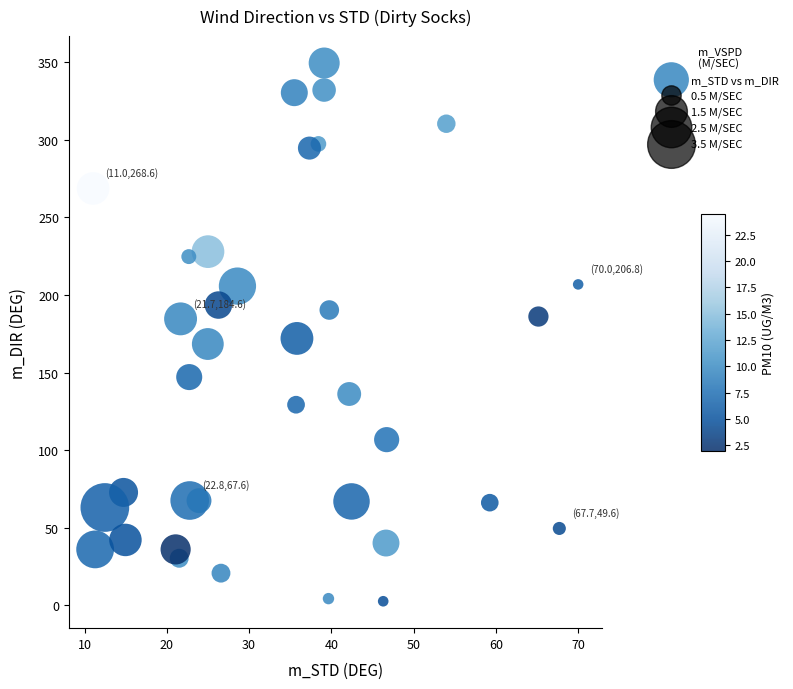

What is the range of Y values (max minus min)?

346.7